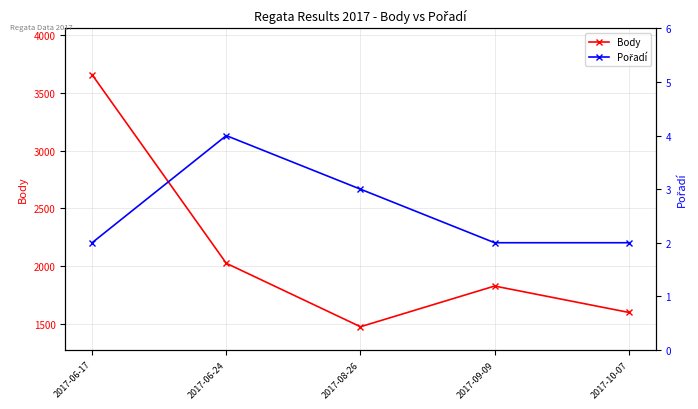

Which series changed the most between 2017-09-09 and 2017-10-07?

Body